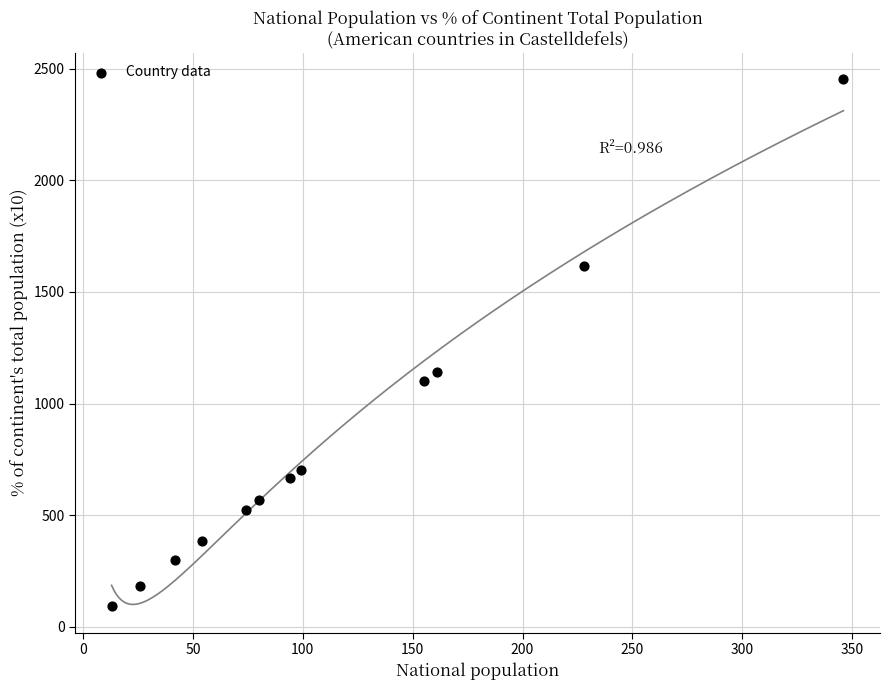

What is the average X value?

114